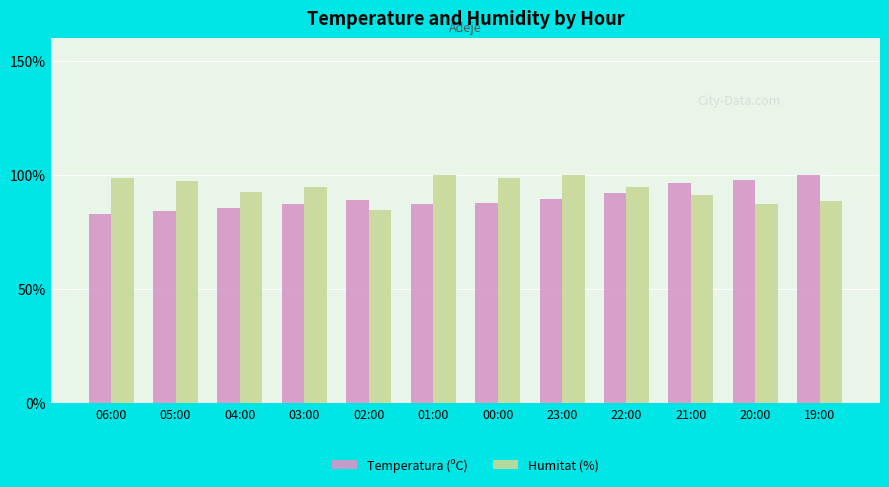

What is the approximate value of Temperatura (ºC) at 22:00?

92.3